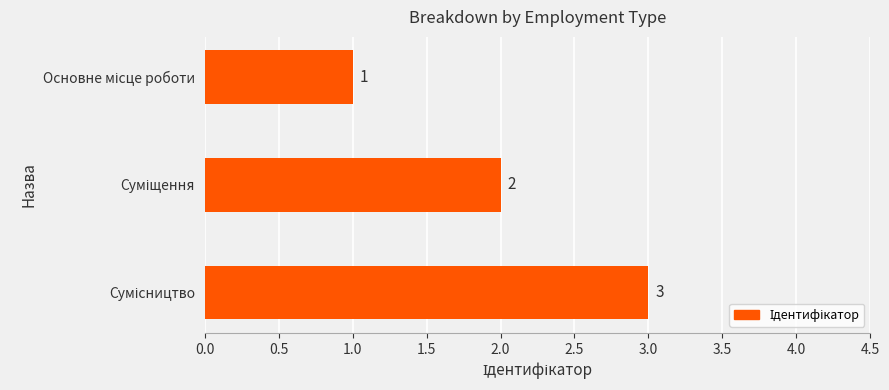

What is the maximum value shown in the chart?

3